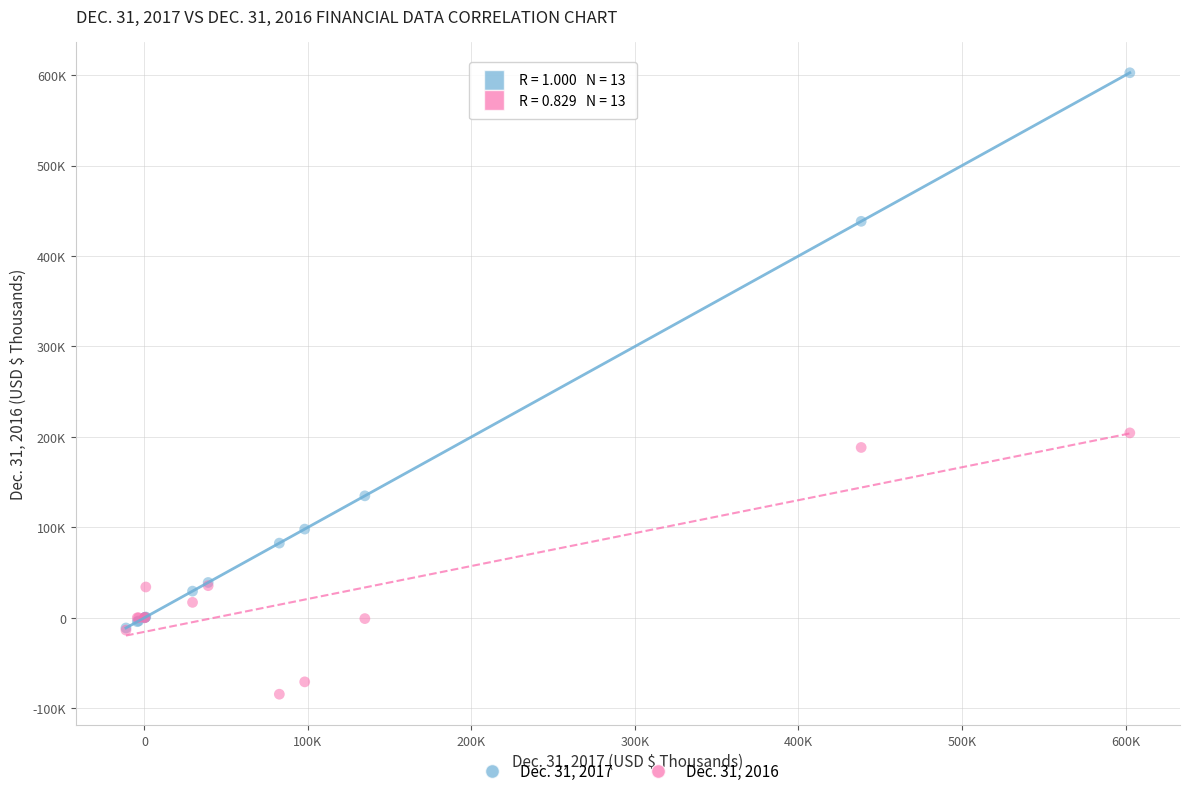

What are all the series names shown in the legend?

Dec. 31, 2017, Dec. 31, 2016